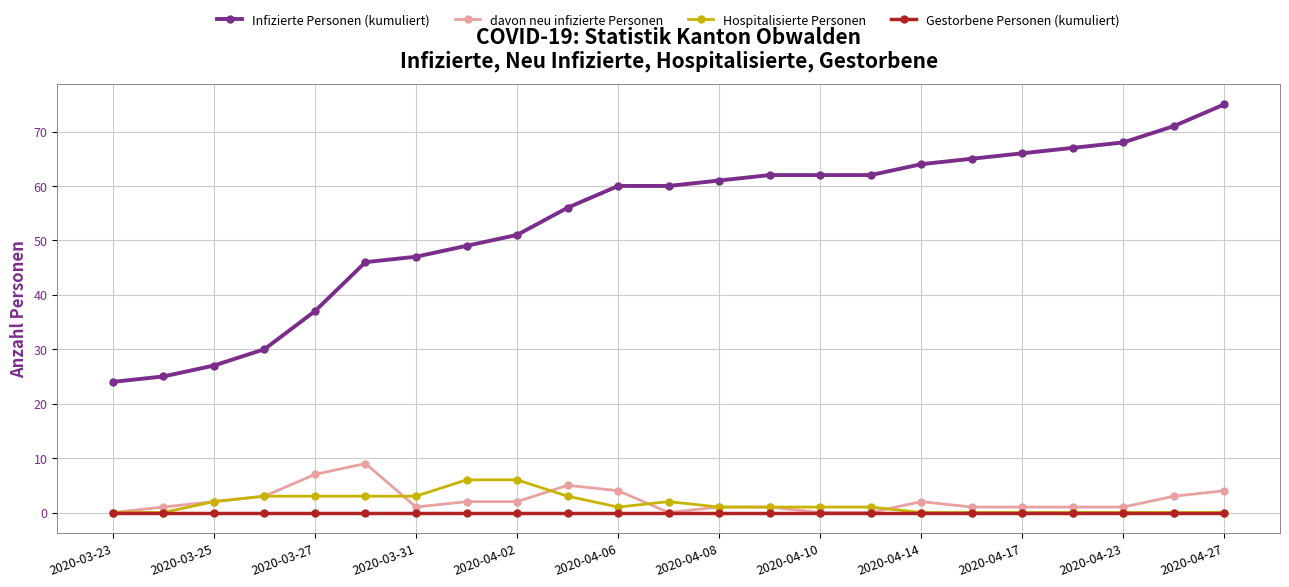

True or false: Hospitalisierte Personen has more than 0 points higher than both neighbors.

True